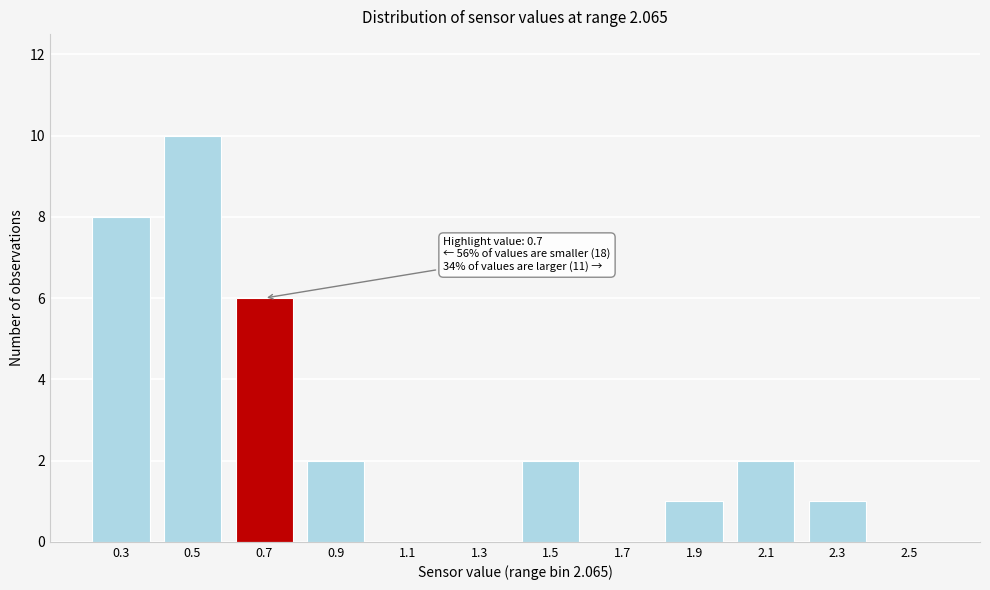

Reading left to right, what are all the values shown in this chart?

0.3=8	0.5=10	0.7=6	0.9=2	1.1=0	1.3=0	1.5=2	1.7=0	1.9=1	2.1=2	2.3=1	2.5=0